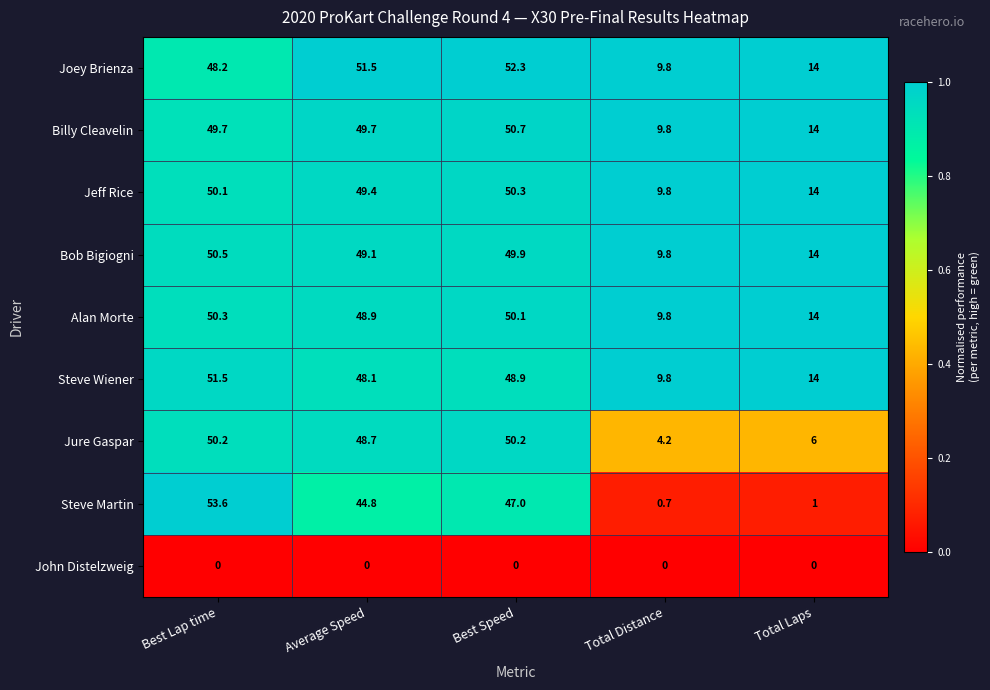

Which category has the highest value across all series?

Best Lap time